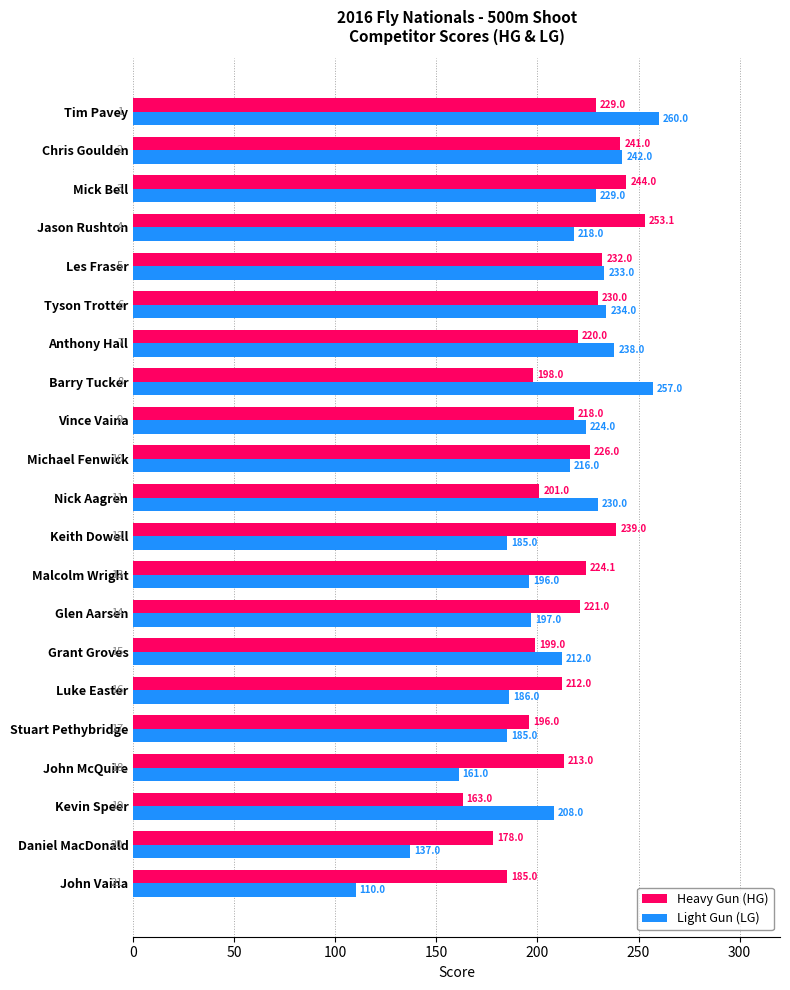

What is the difference between the highest and lowest values at Anthony Hall?

18.0